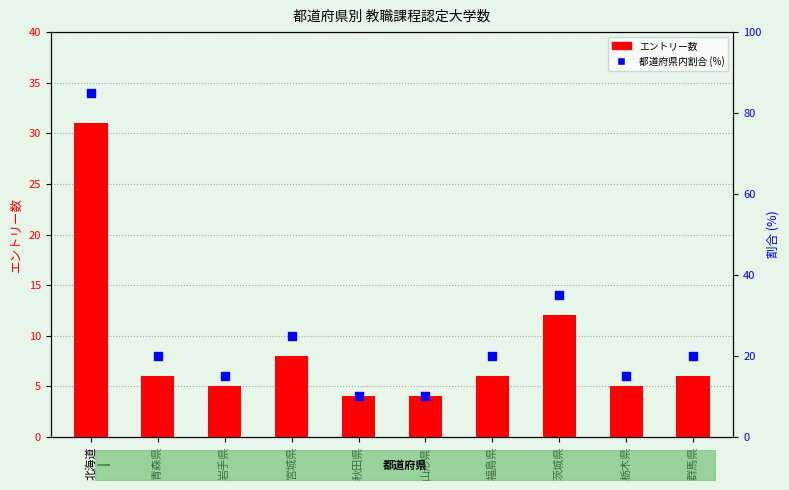

Which series reaches the minimum Y coordinate?

エントリー数